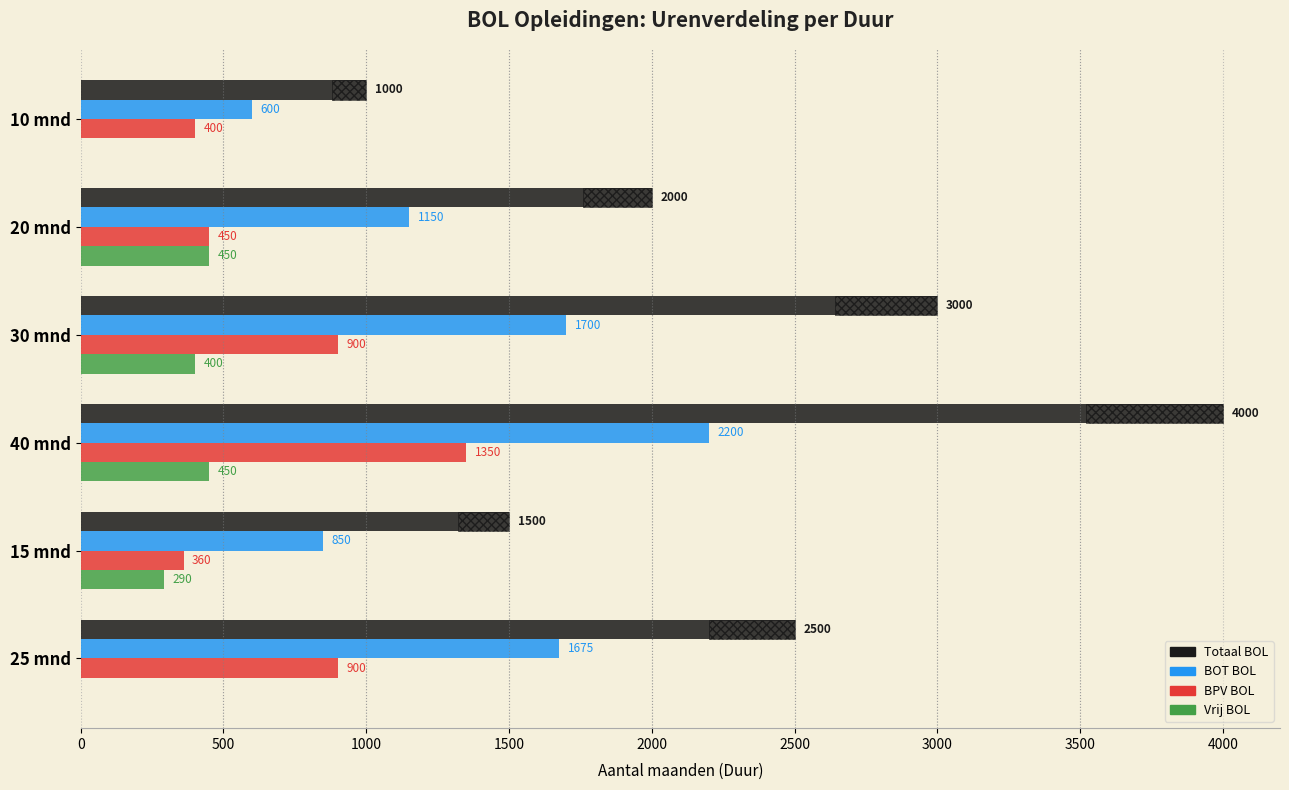

What is the difference between the second highest and minimum values in the BPV BOL series?

540